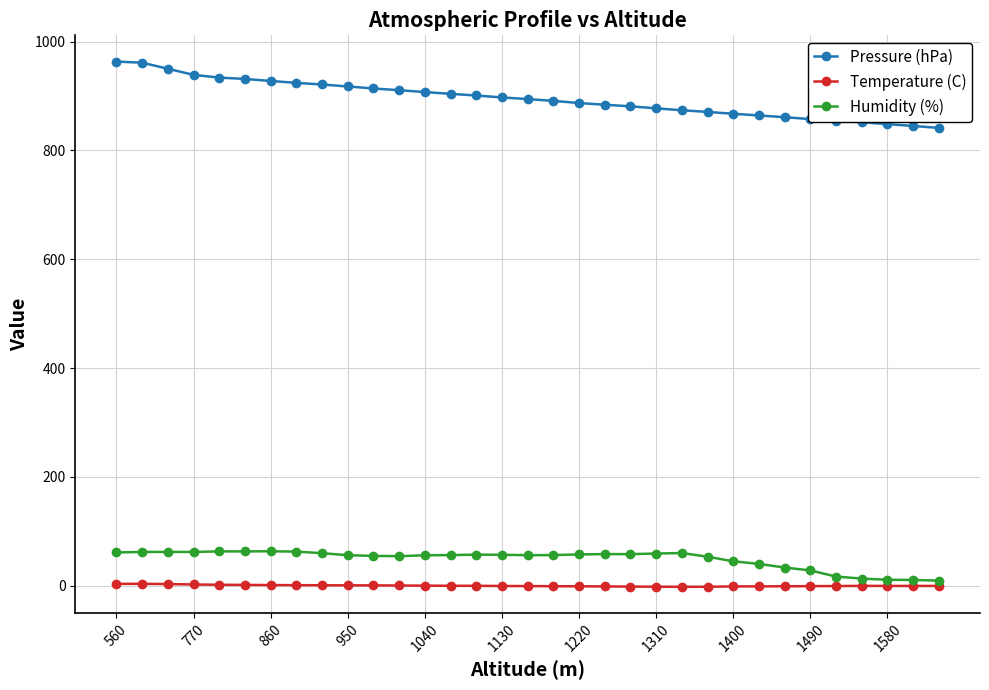

What is the value of the Pressure (hPa) point at the 33rd from the left?

841.5